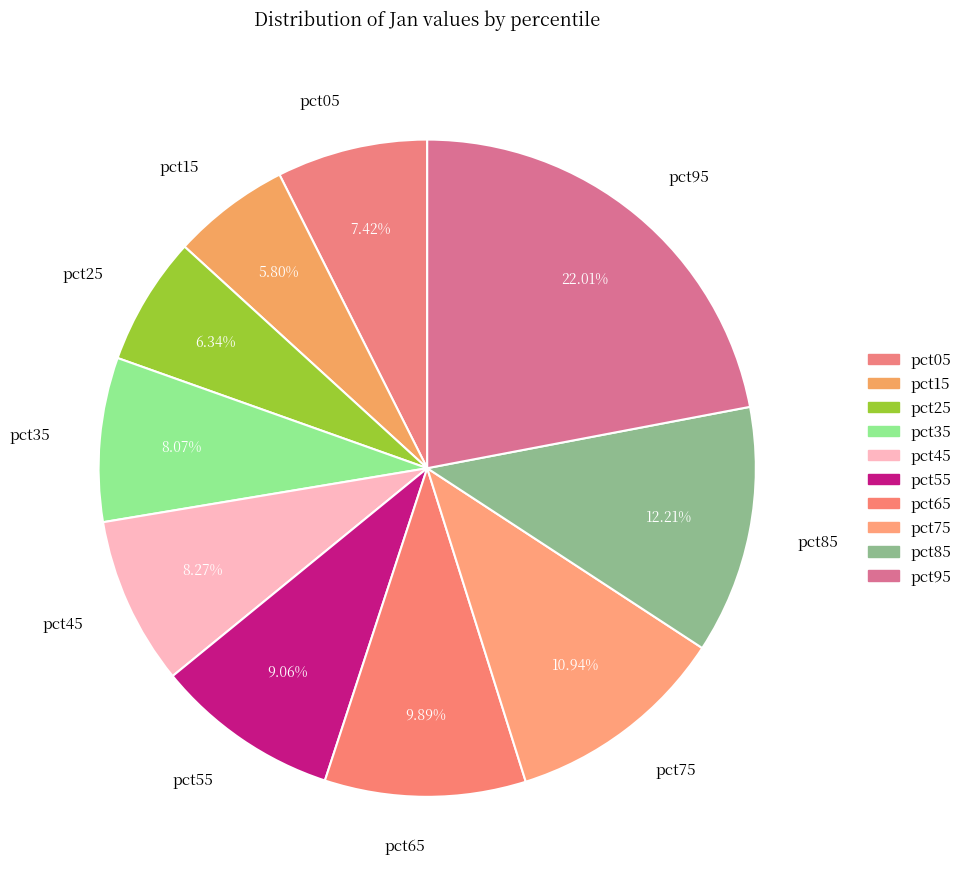

Does pct15 represent more than half of the total?

No